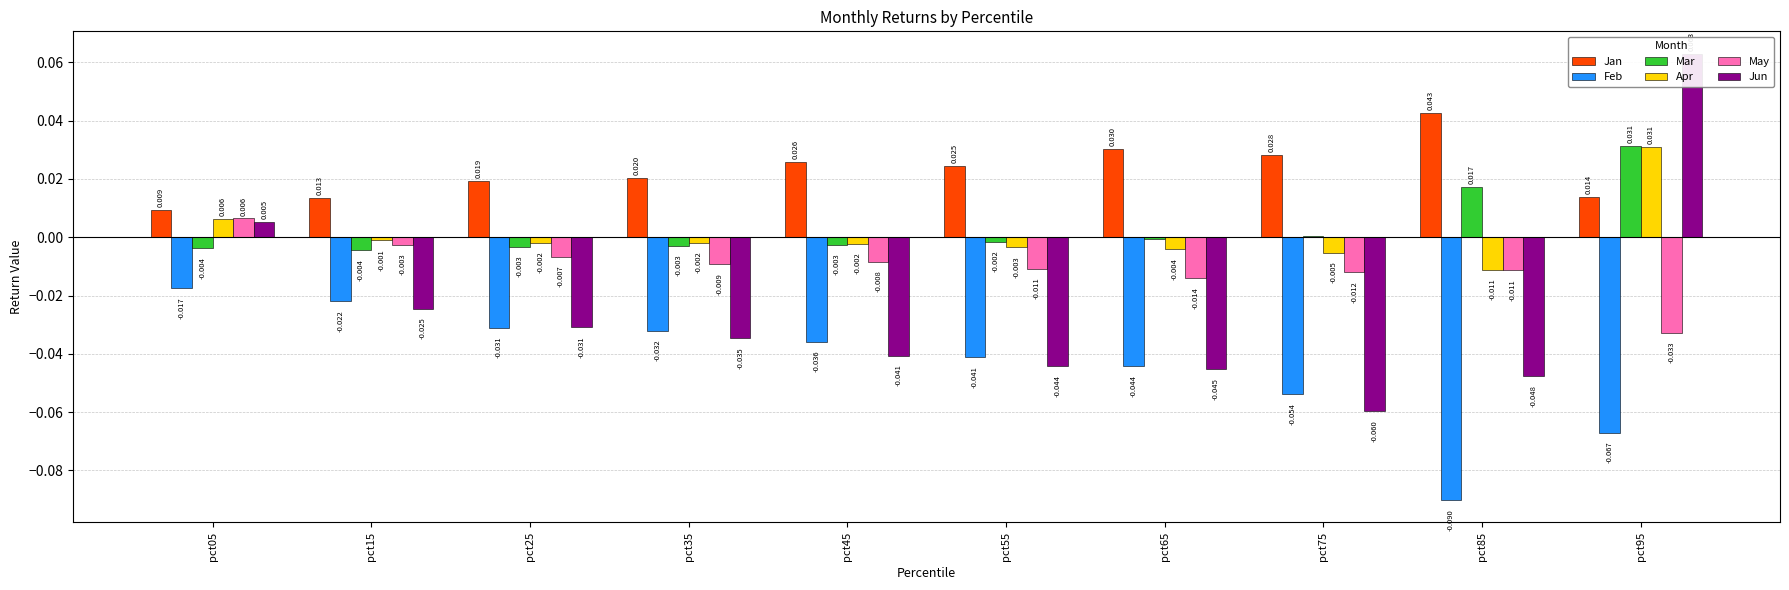

The value of May at pct05 is 0.0. True or false?

False